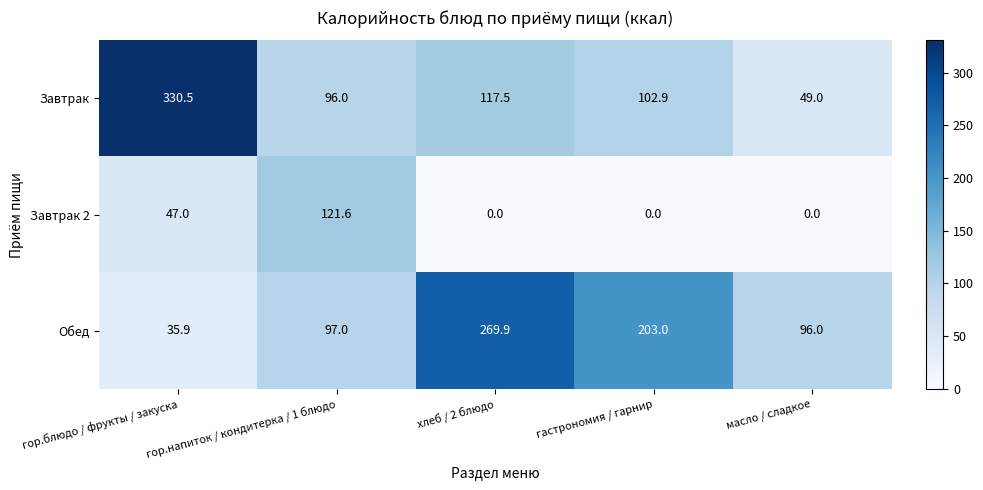

What is the sum of the Завтрак values at хлеб / 2 блюдо and гор.блюдо / фрукты / закуска?

448.0